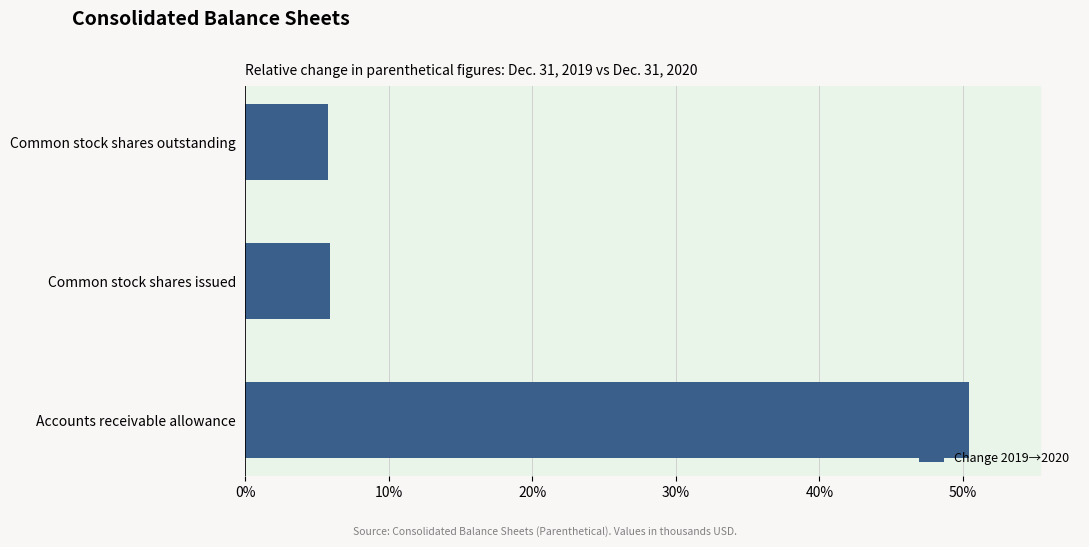

What is the sum of all values?

0.6